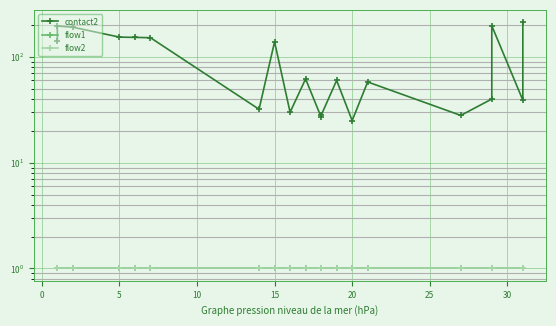

Count the number of categories in the chart.

20